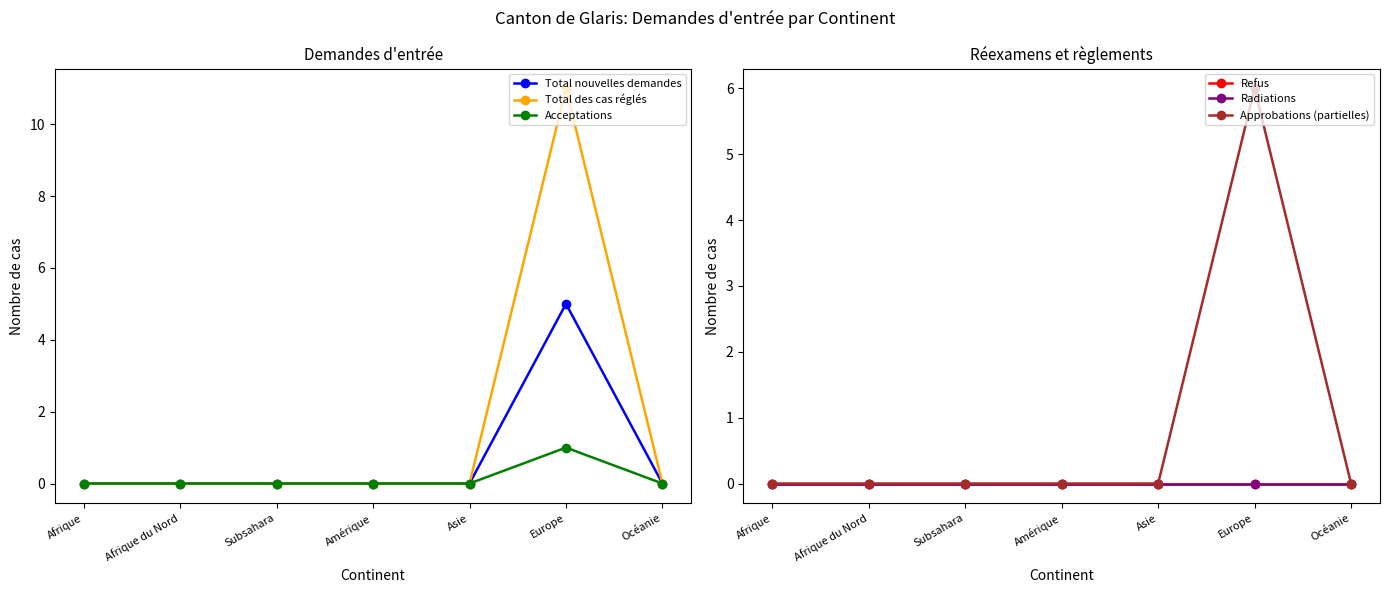

What is the label of the 6th point from the right?

Afrique du Nord